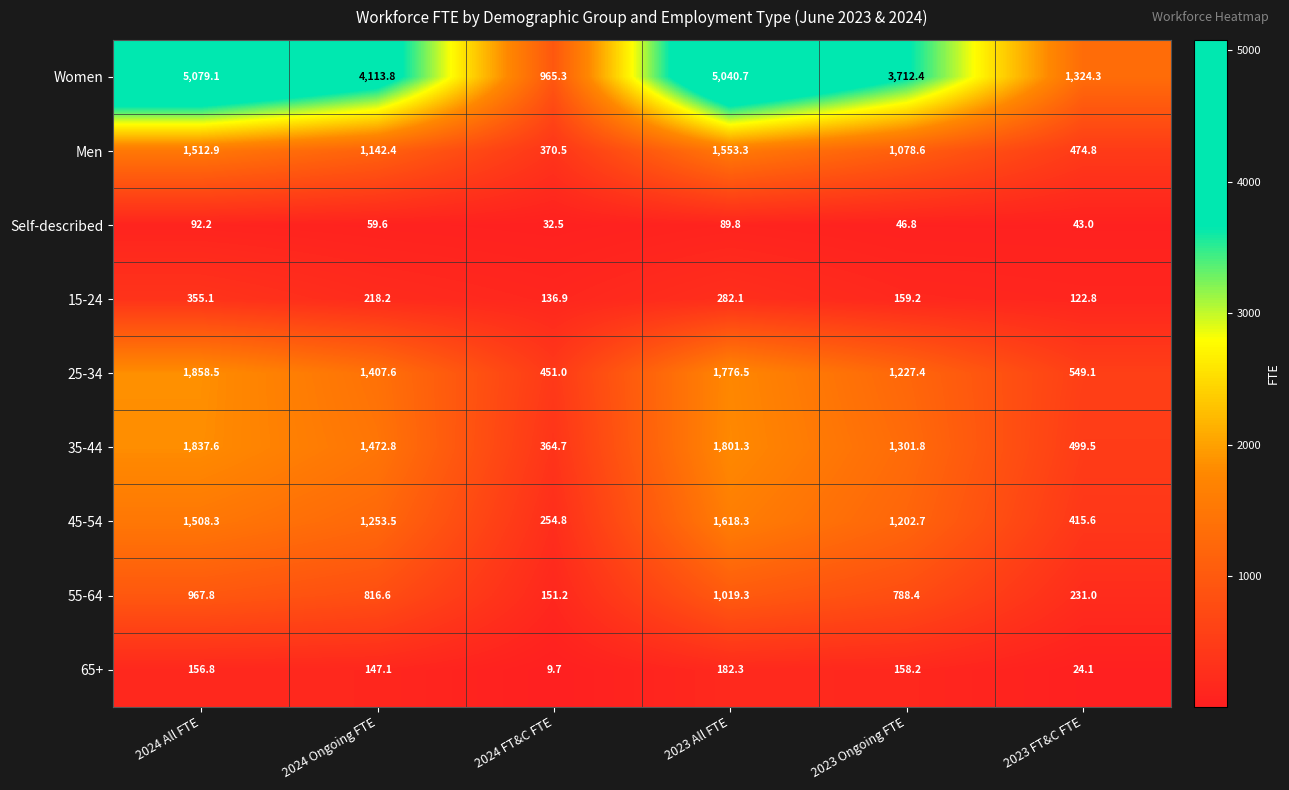

The Self-described series shows 43.0 at 2023 FT&C FTE. True or false?

True